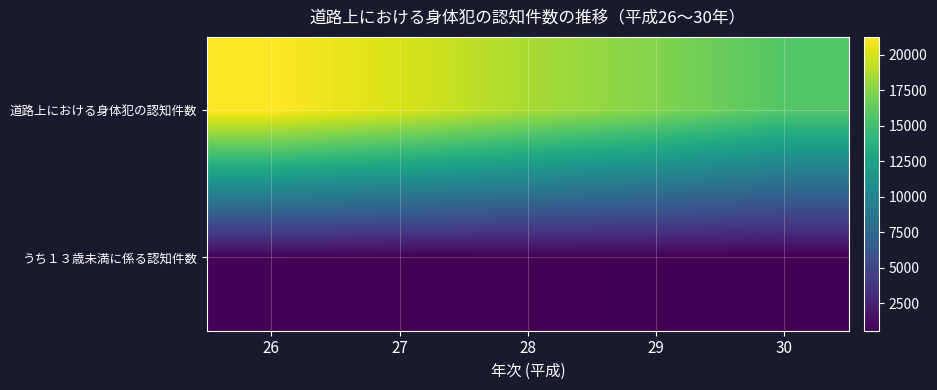

Between 27 and 30, which series saw the biggest shift?

道路上における身体犯の認知件数